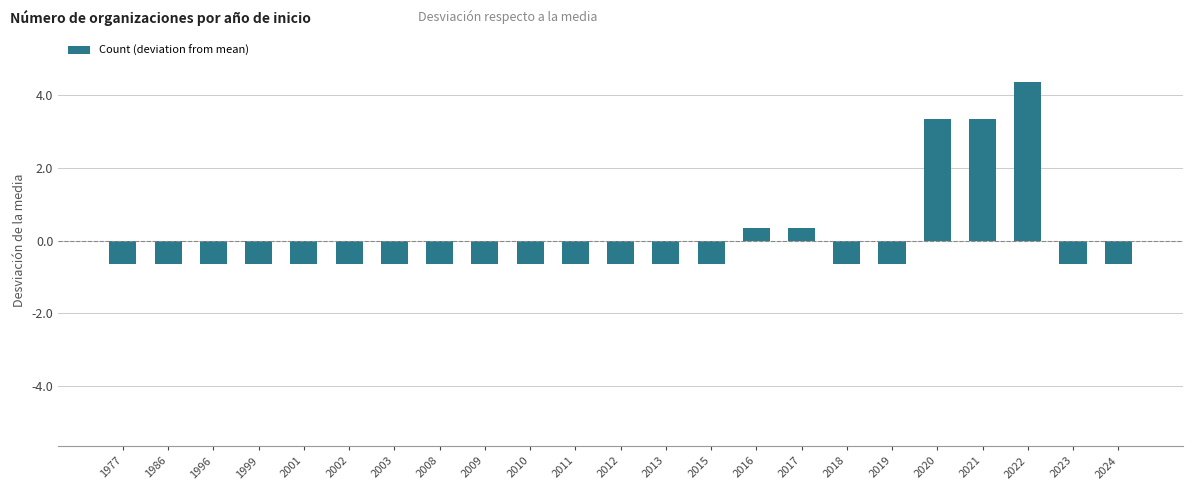

How many positive values are there?

5